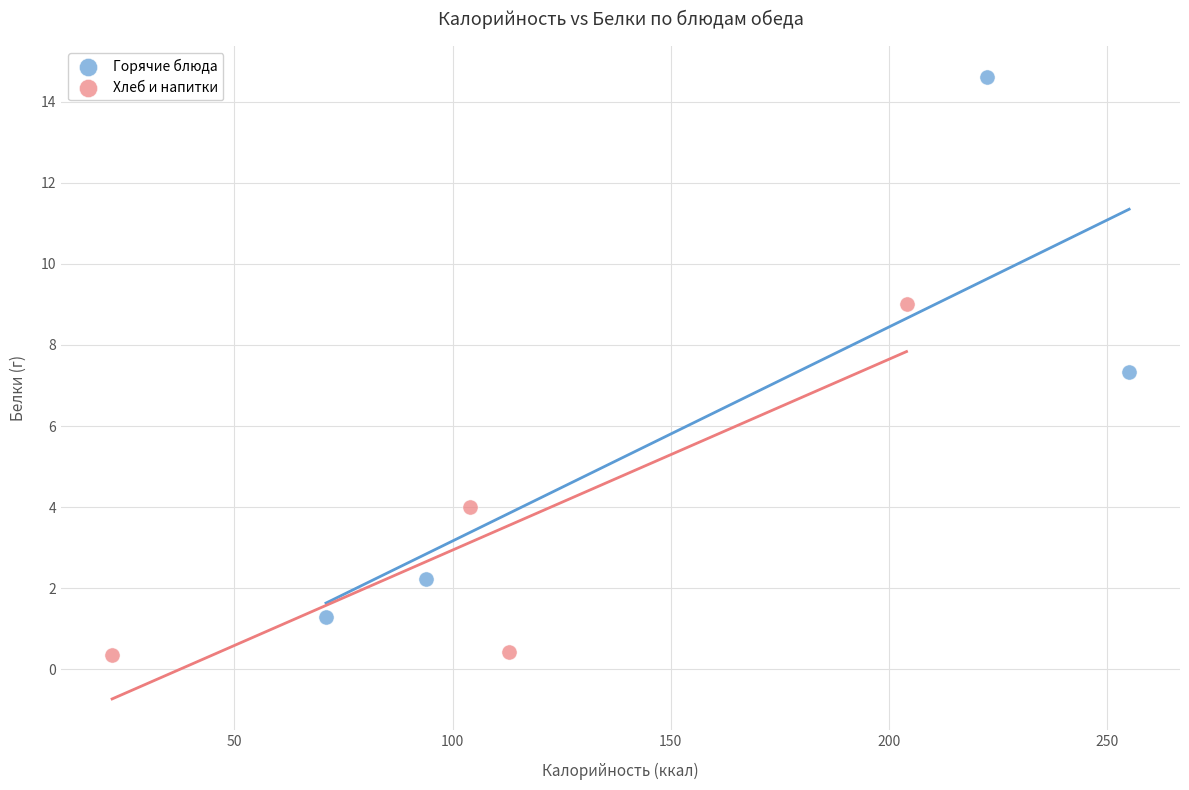

Which series contains the highest Y value?

Горячие блюда